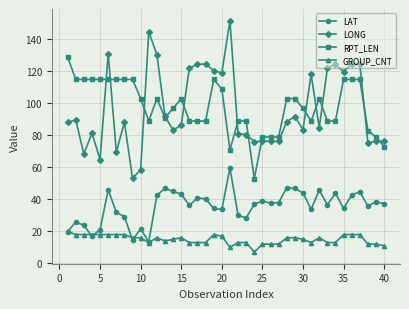

What is the sum of all LAT values?

1428.4